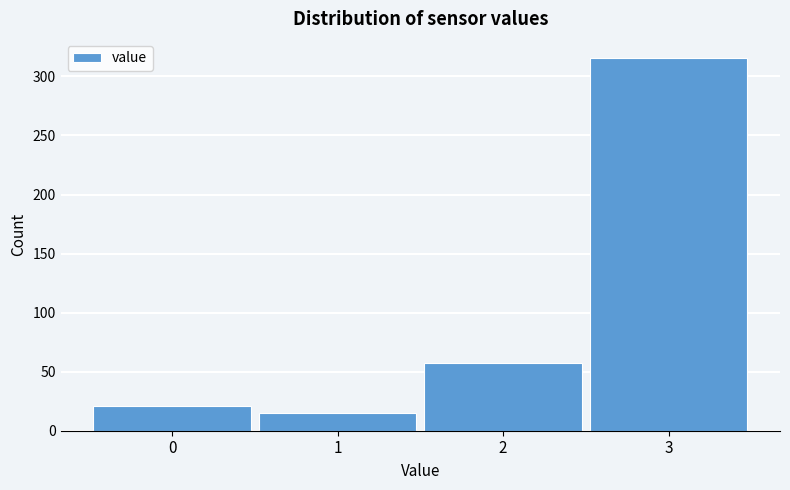

Reading left to right, transcribe all the data shown in this chart.

21	15	57	316